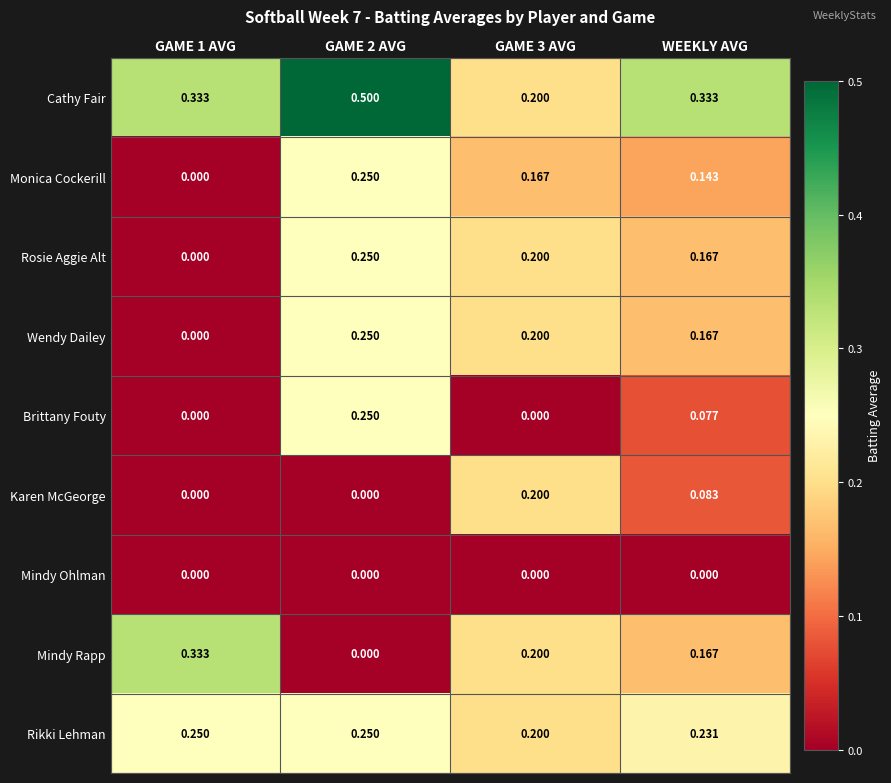

Which series has the largest range (max minus min)?

Mindy Rapp